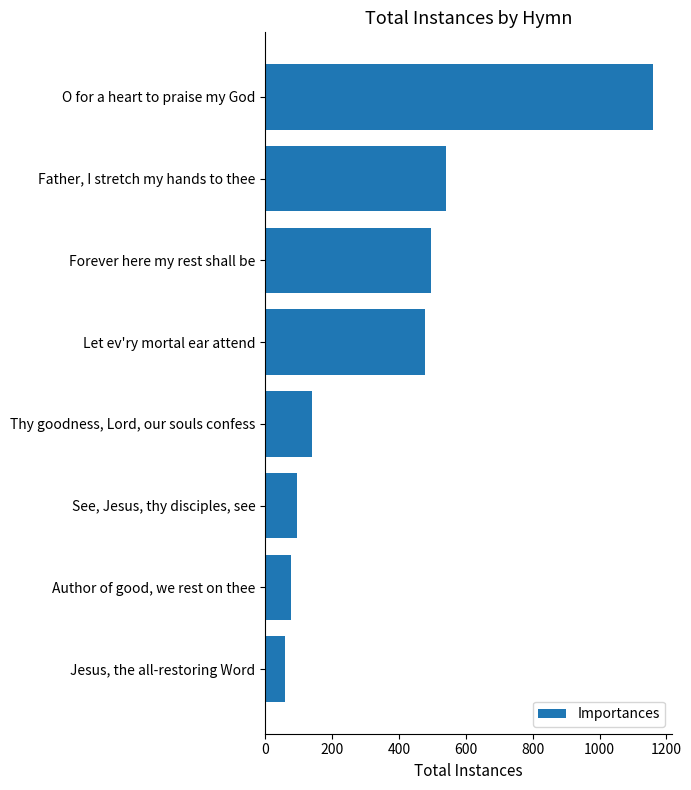

What is the maximum value shown in the chart?

1159